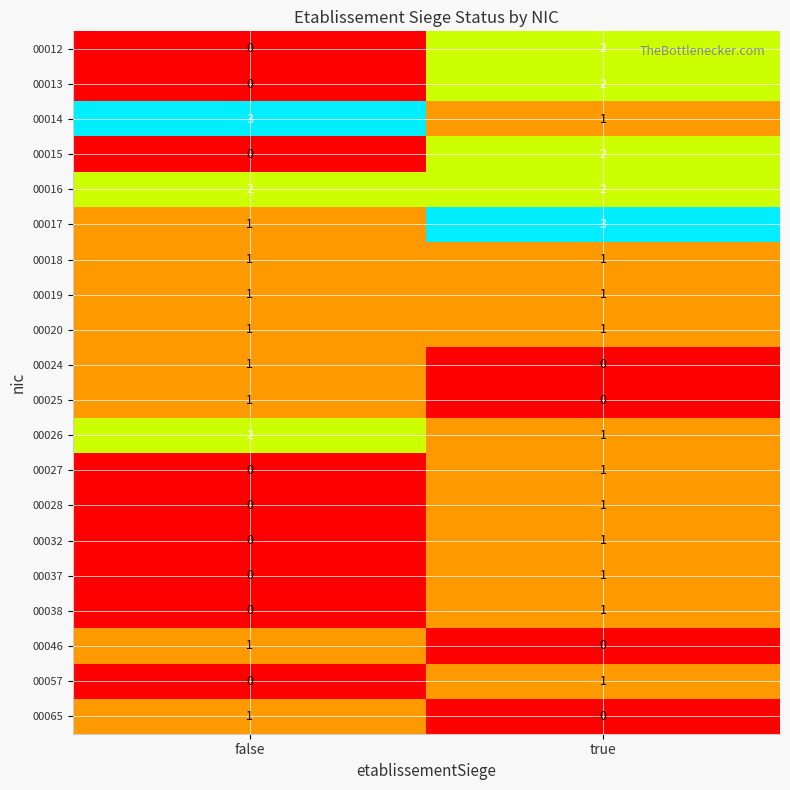

Count the number of data series in this chart.

20